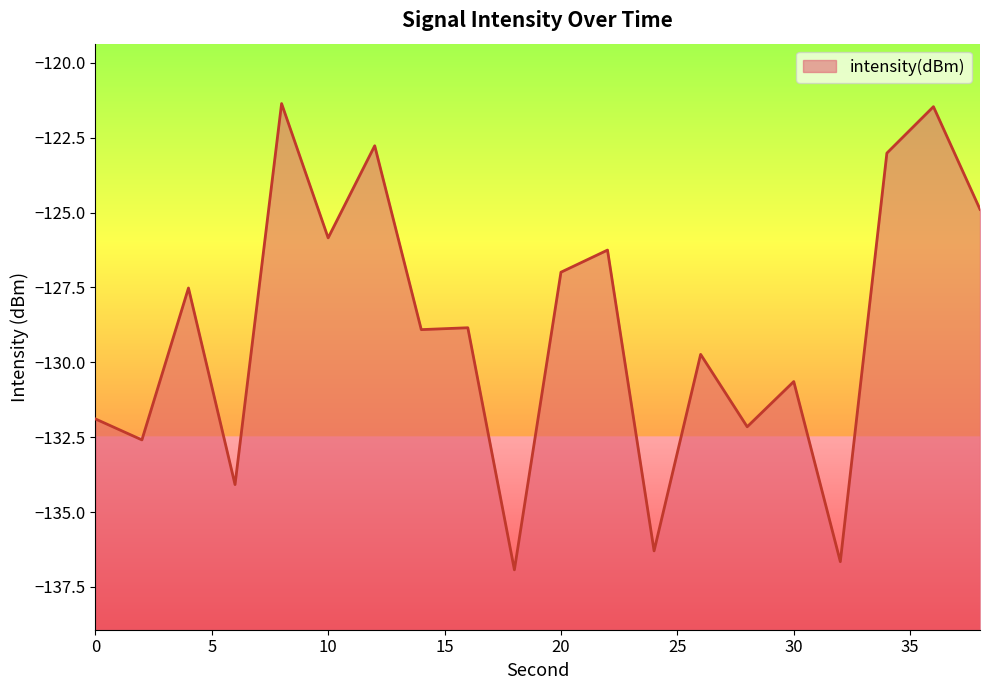

What is the value of the 6th point from the left?

-125.8